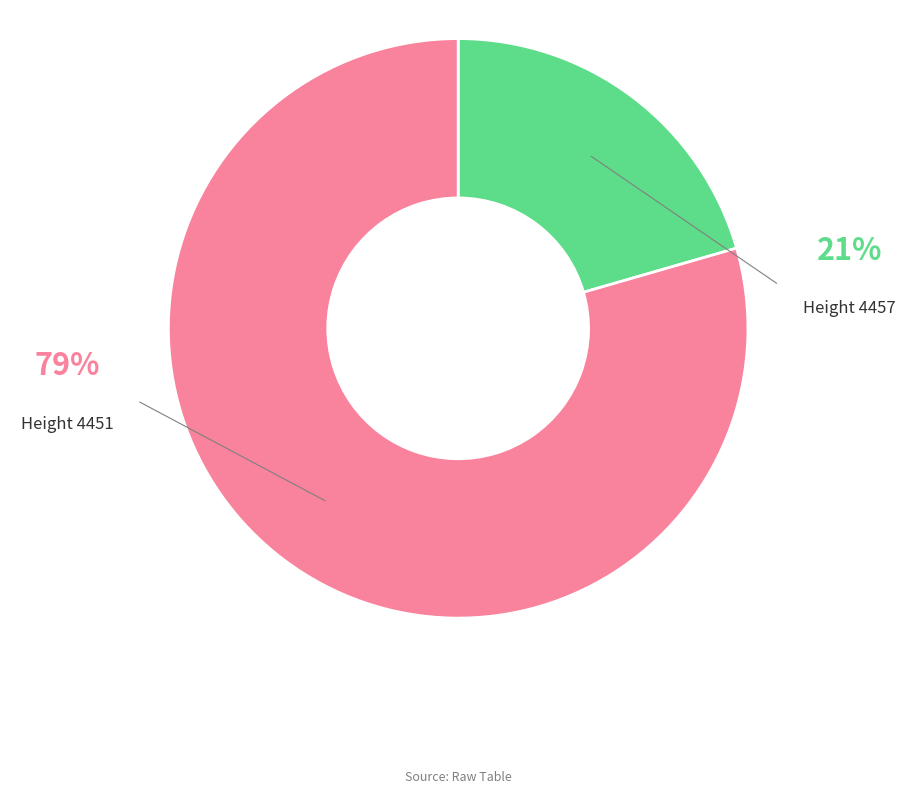

Which slice is the largest?

4451